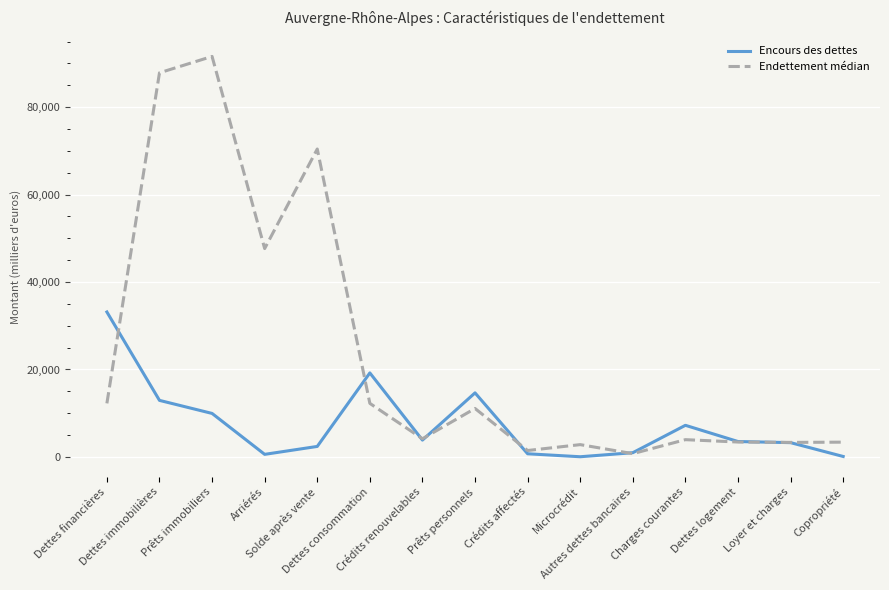

In Endettement médian, how many points are higher than both neighbors (excluding endpoints)?

5